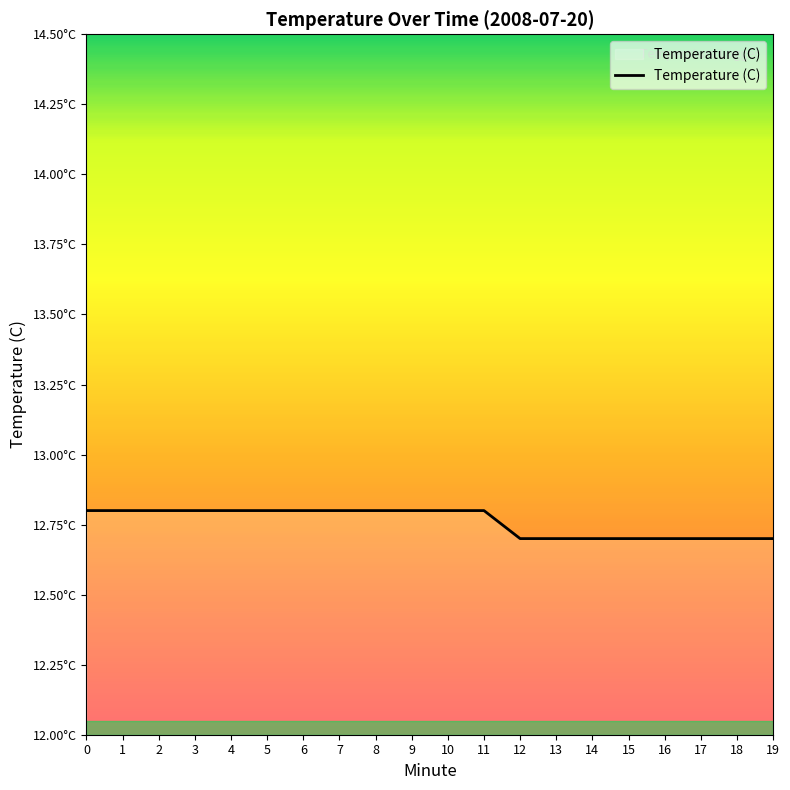

Rank the categories by value from lowest to highest.

12, 13, 14, 15, 16, 17, 18, 19, 0, 1, 2, 3, 4, 5, 6, 7, 8, 9, 10, 11